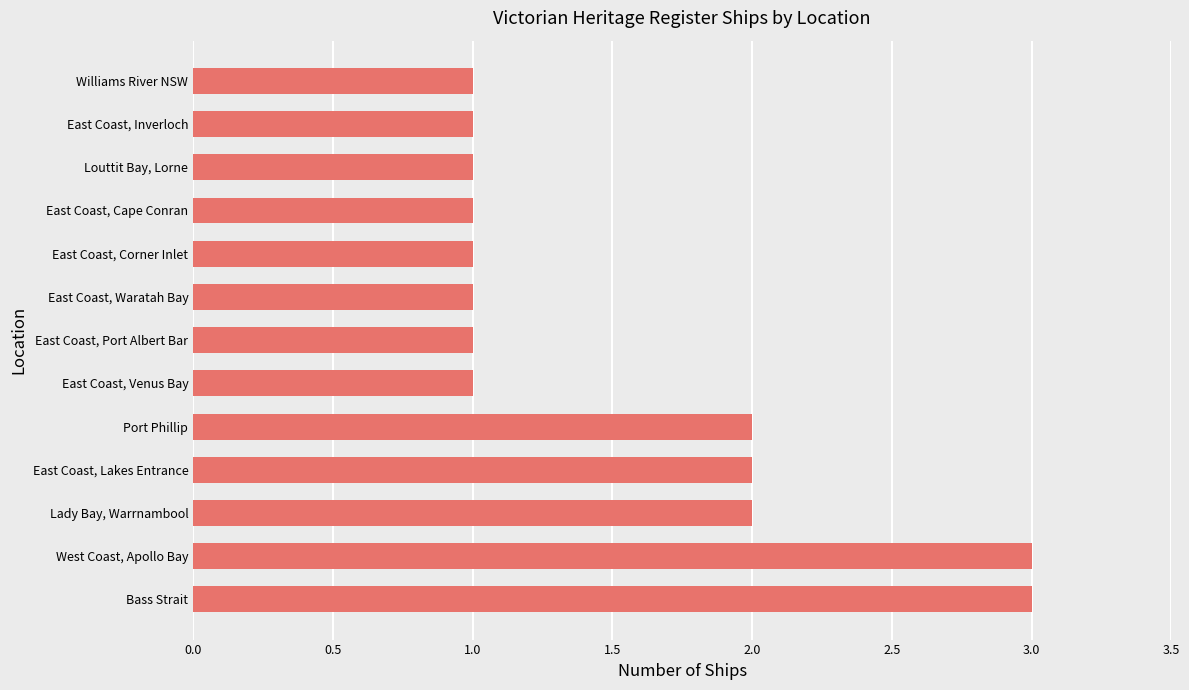

Approximately how many times larger is the value at Louttit Bay, Lorne compared to Port Phillip?

0.5